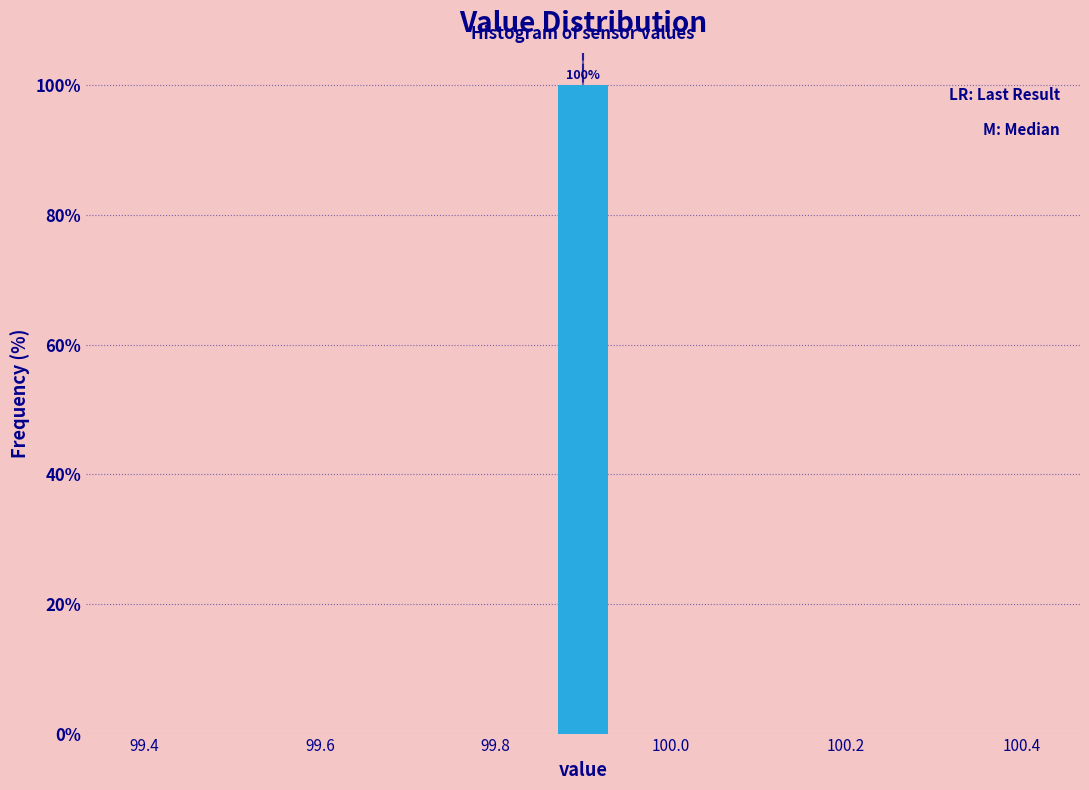

Read against the x-axis, roughly where is the centre of the tallest bar?

99.90